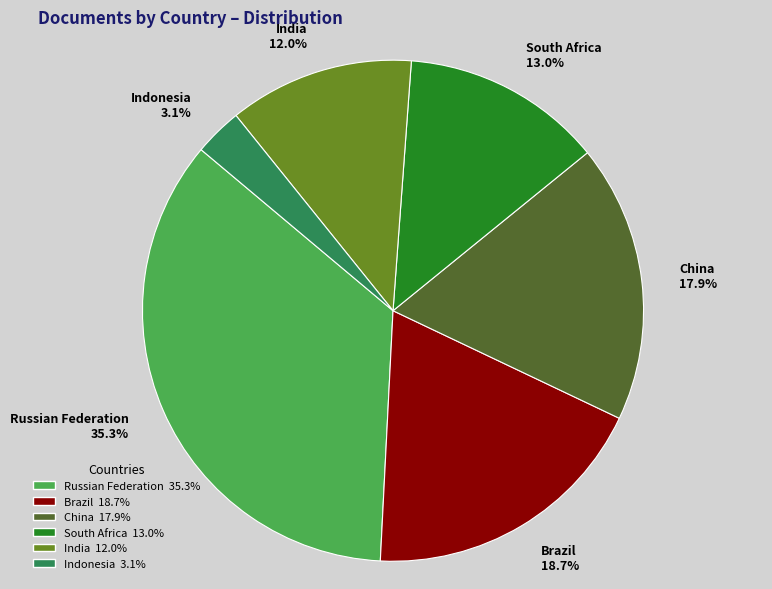

To the nearest percent, what is the difference between the largest and smallest slice percentages?

32%